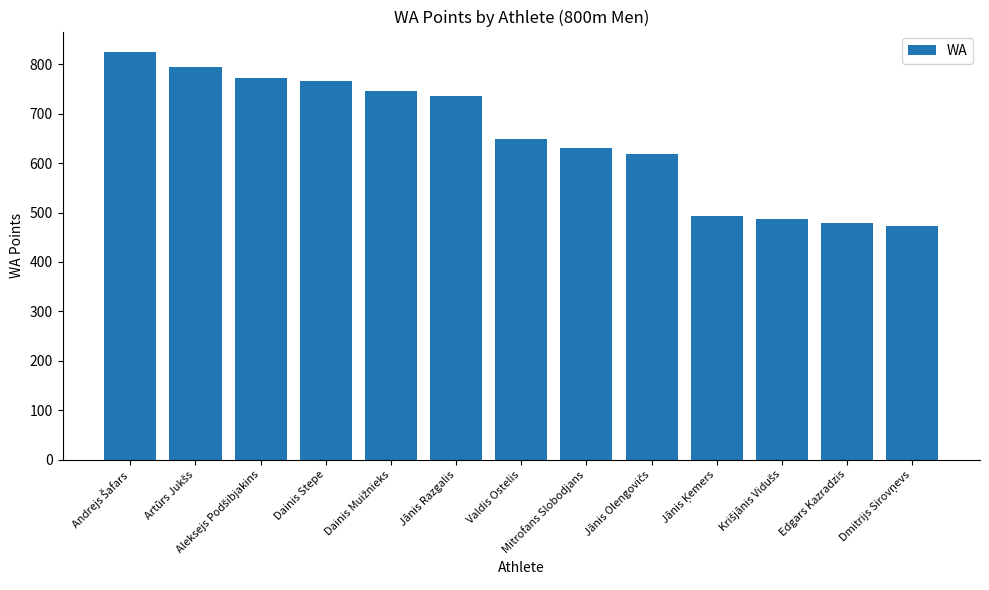

Are the bars horizontal?

No